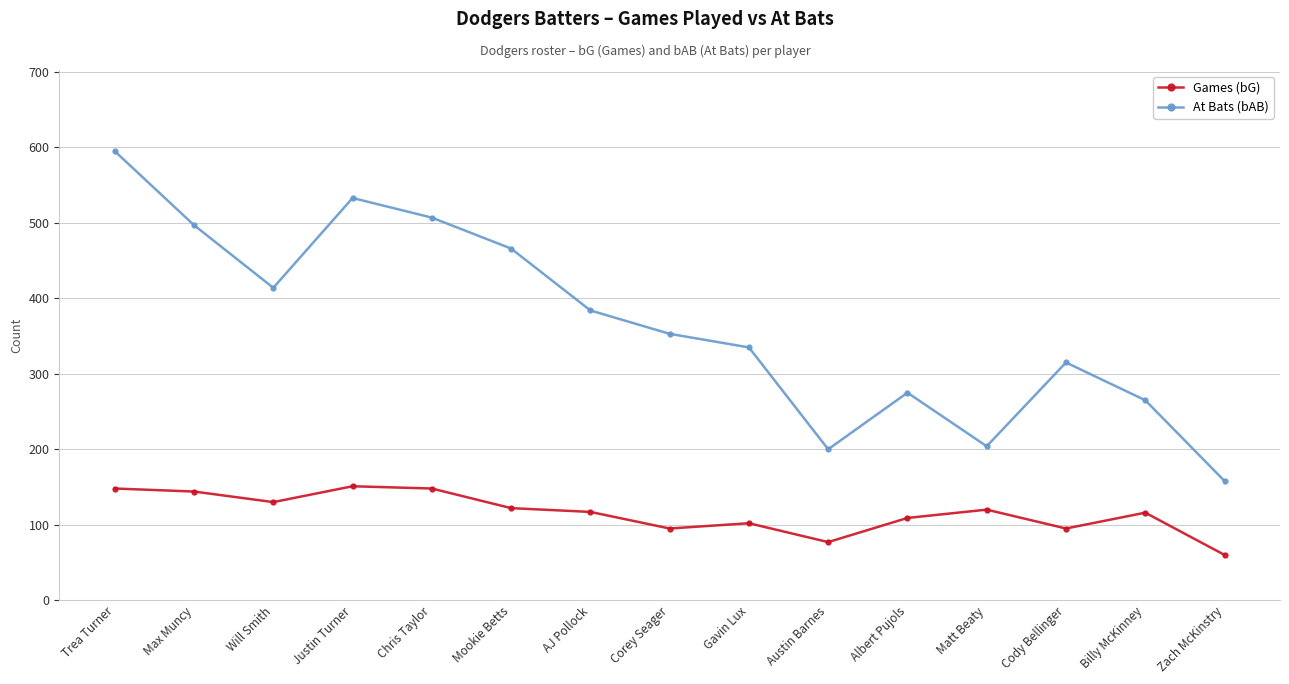

What is the spread (max minus min) of values at Billy McKinney?

149